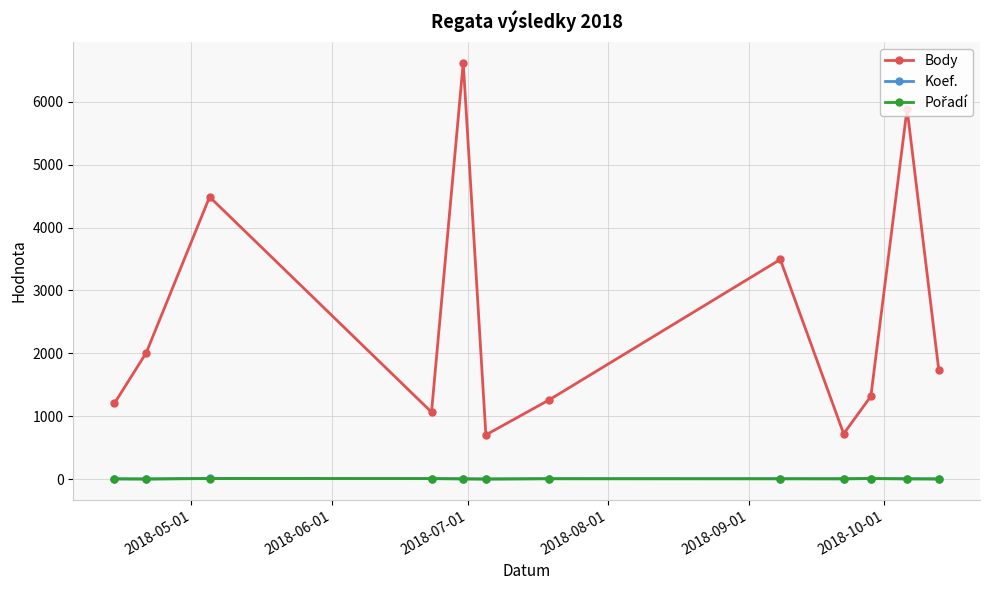

True or false: Body and Koef. cross at least once.

False